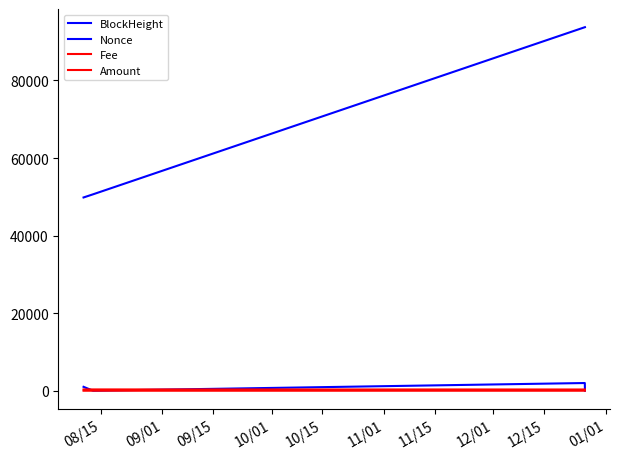

How many lines are shown in the chart?

4